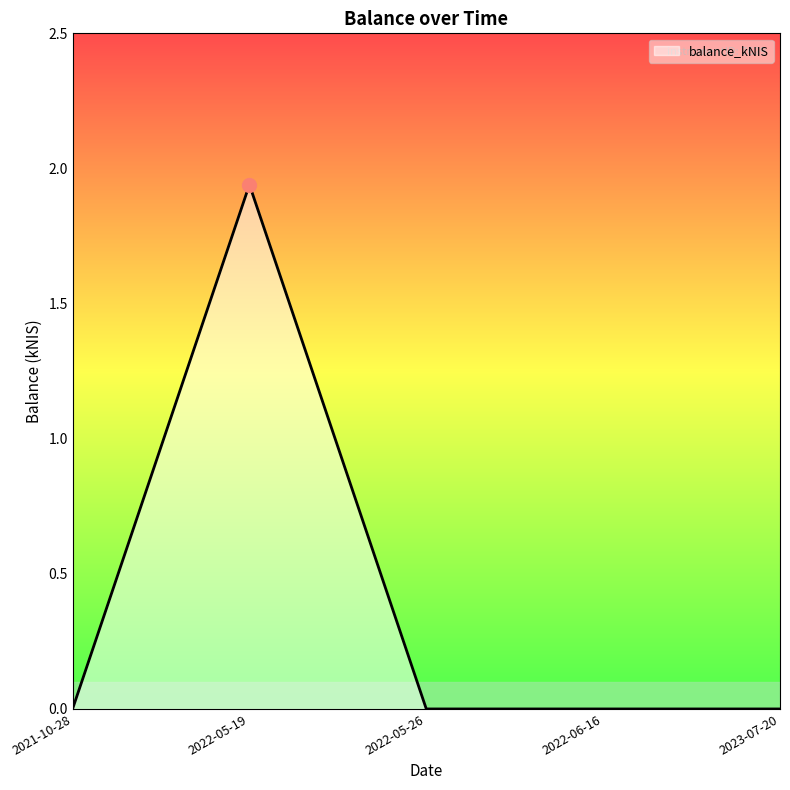

True or false: the data has more than 0 interior local peaks.

True